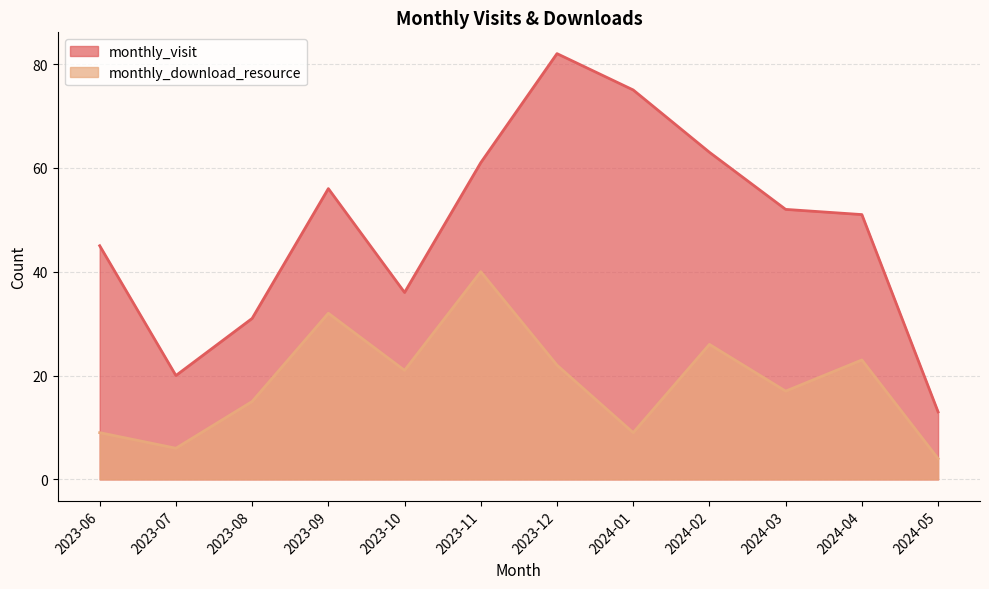

How many data points in monthly_visit are above 52?

5